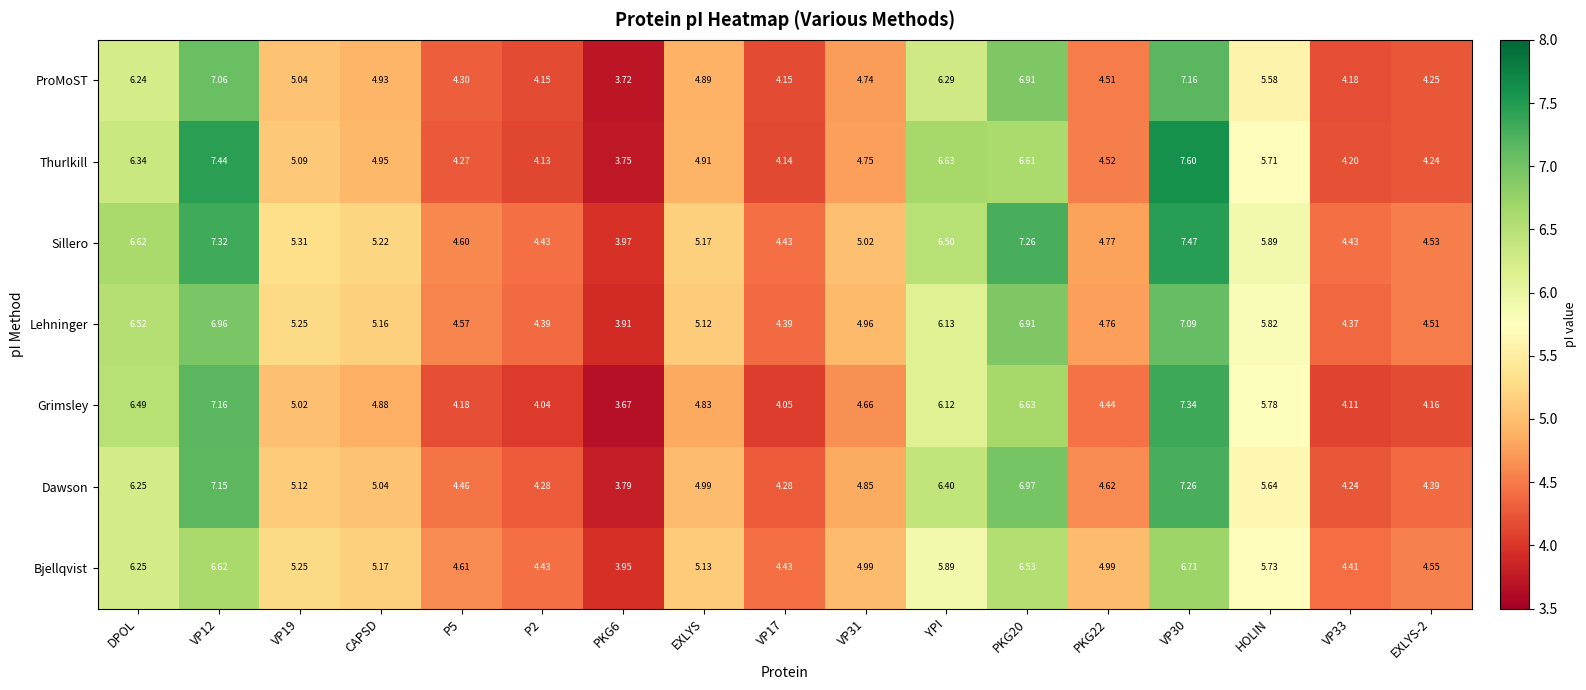

Rank the series by their maximum value, from highest to lowest.

Thurlkill, Sillero, Grimsley, Dawson, ProMoST, Lehninger, Bjellqvist